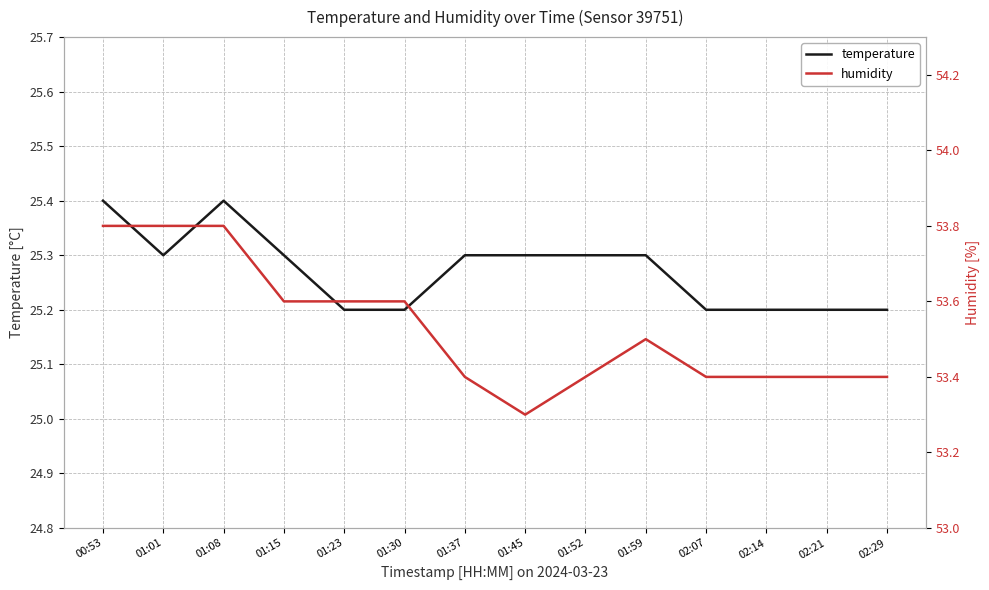

Does the chart have visible grid lines?

Yes